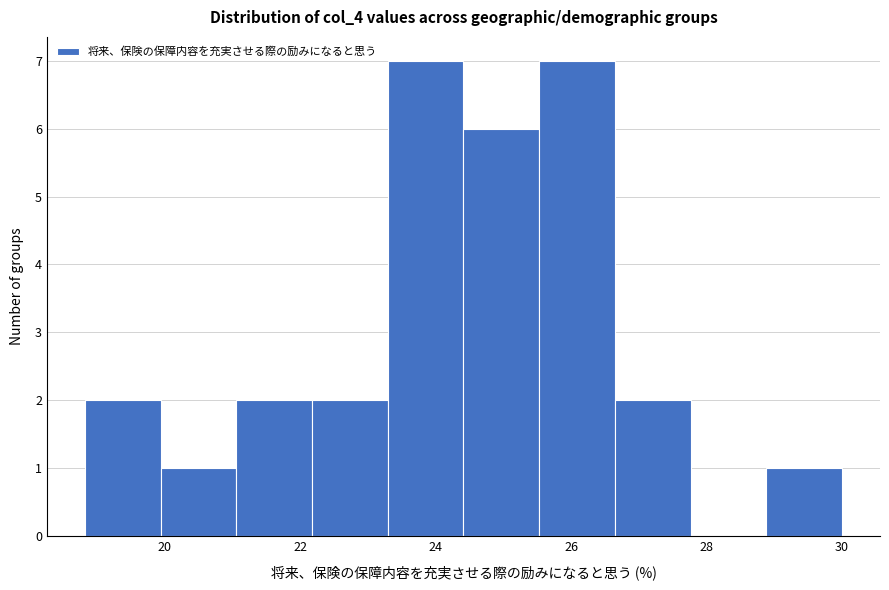

How tall is the bar that spans 23.2 to 24.4 on the x-axis? Neither the bar edges nor the heights are printed on the chart, so give them approximately, as read against the axes.

7